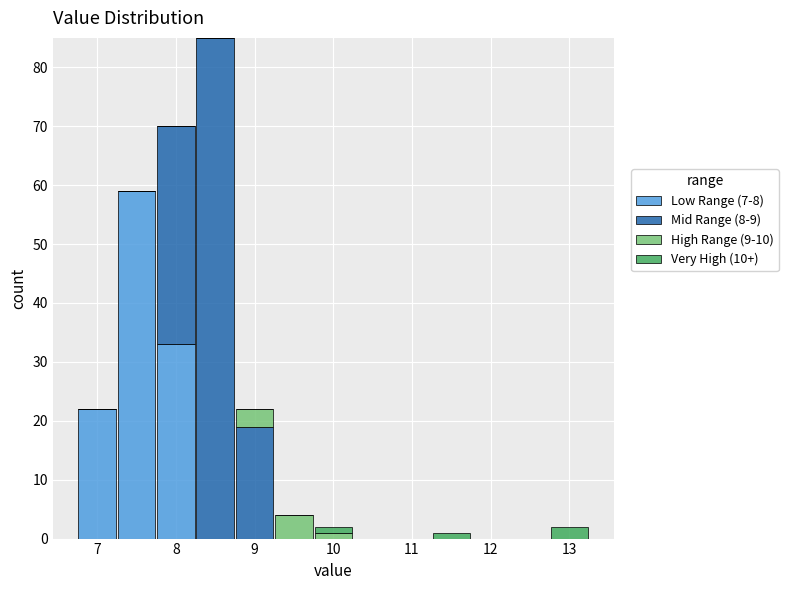

Reading left to right, transcribe this chart: for each stacked bar, give the range it covers on the x-axis and its total height. Neither the bar edges nor the heights are printed on the chart, so give them approximately, as read against the axes.

6.75 to 7.25: 22
7.25 to 7.75: 59
7.75 to 8.25: 70
8.25 to 8.75: 85
8.75 to 9.25: 22
9.25 to 9.75: 4
9.75 to 10.25: 2
10.25 to 10.75: 0
10.75 to 11.25: 0
11.25 to 11.75: 1
11.75 to 12.25: 0
12.25 to 12.75: 0
12.75 to 13.25: 2